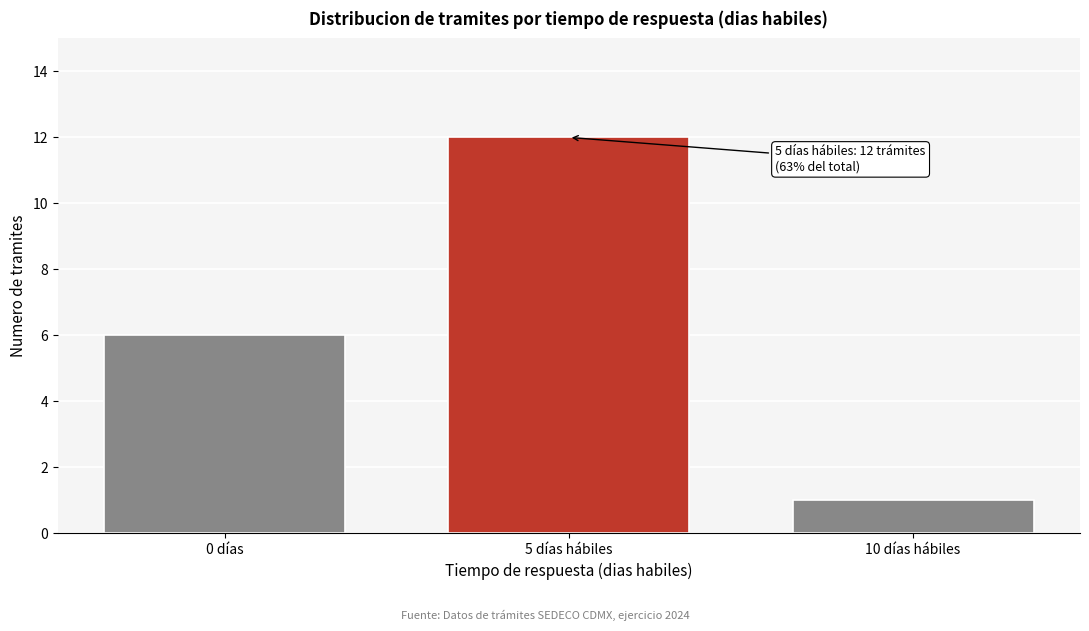

Reading left to right, extract all data points from this chart.

0 días=6	5 días hábiles=12	10 días hábiles=1